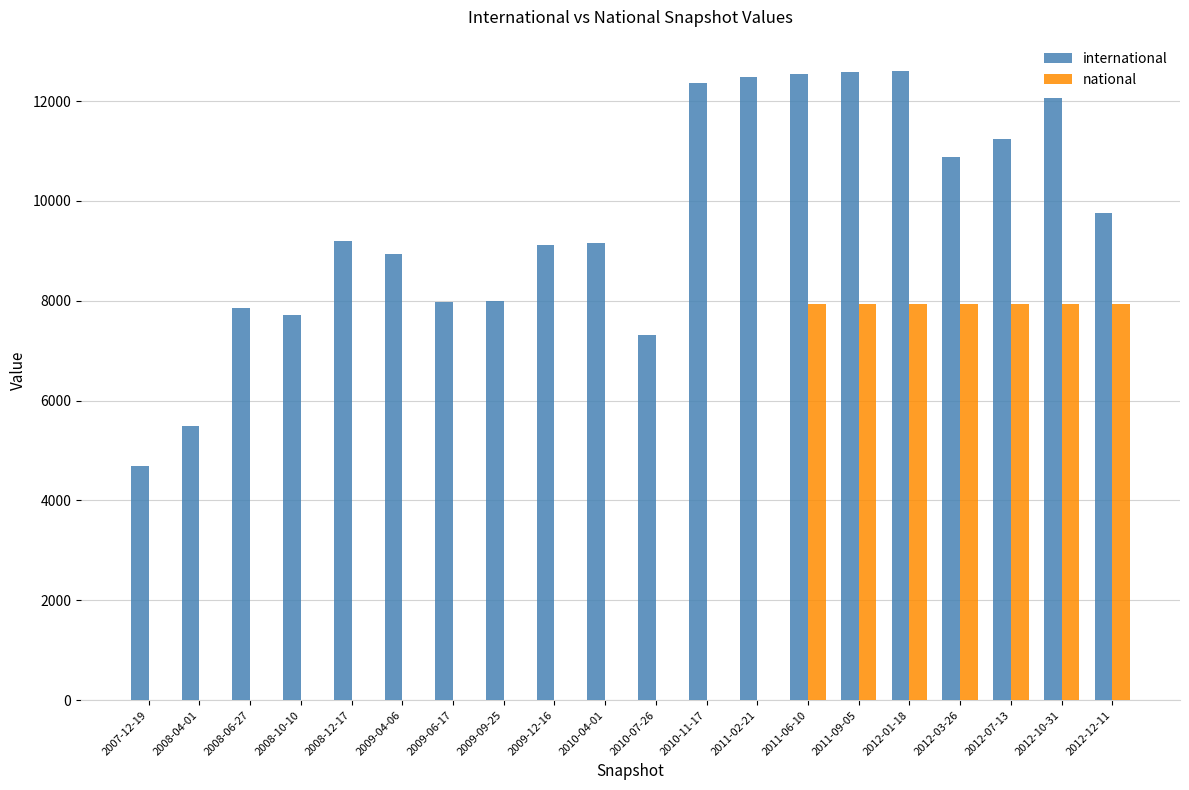

At which label is international closest to 8643?

2009-04-06